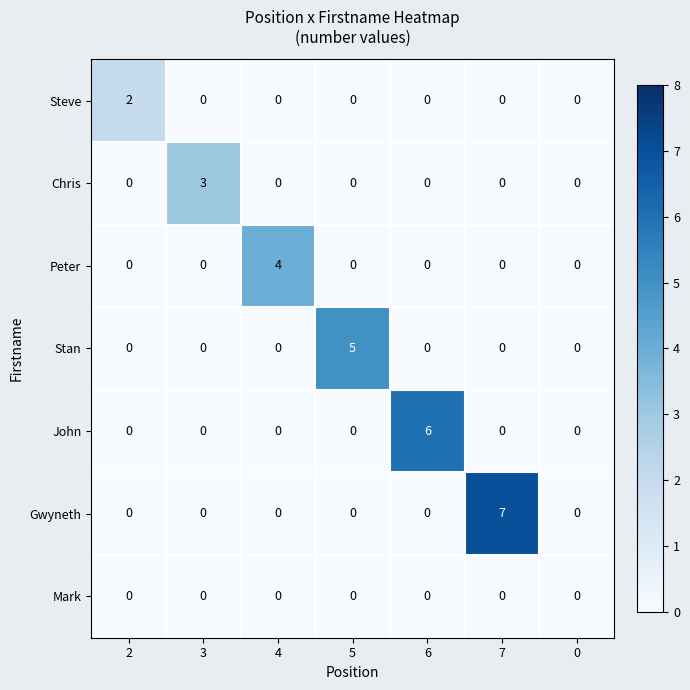

How many series are shown in this chart?

7